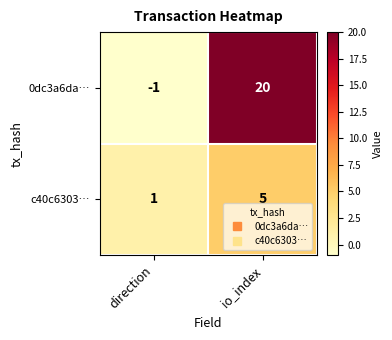

Which label corresponds to the smallest value in the chart?

direction